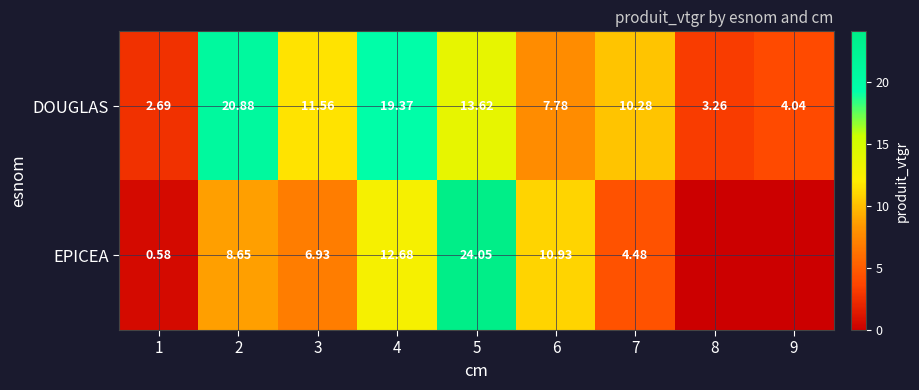

Rank the series at 5 from highest to lowest value.

EPICEA, DOUGLAS